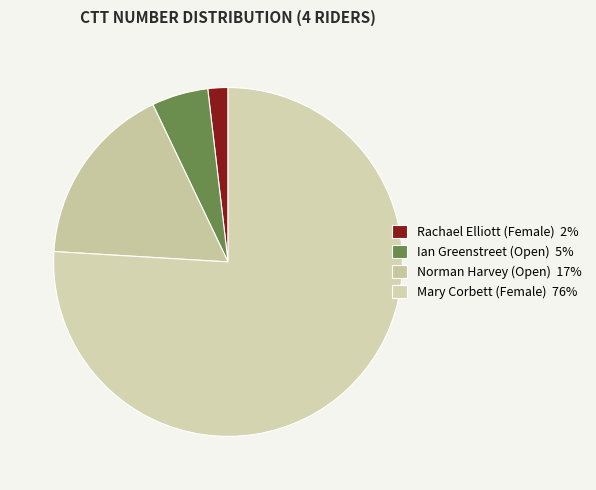

Does Mary Corbett (Female) represent more than half of the total?

Yes